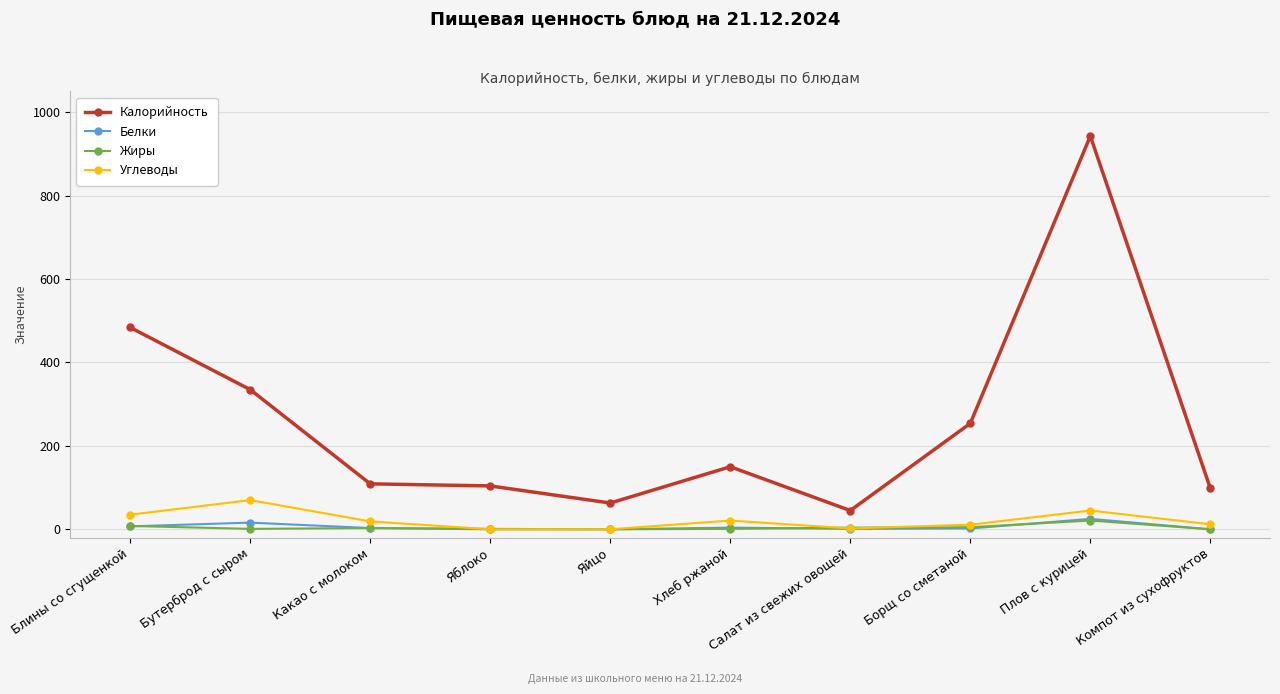

What is the sum of all Калорийность values?

2585